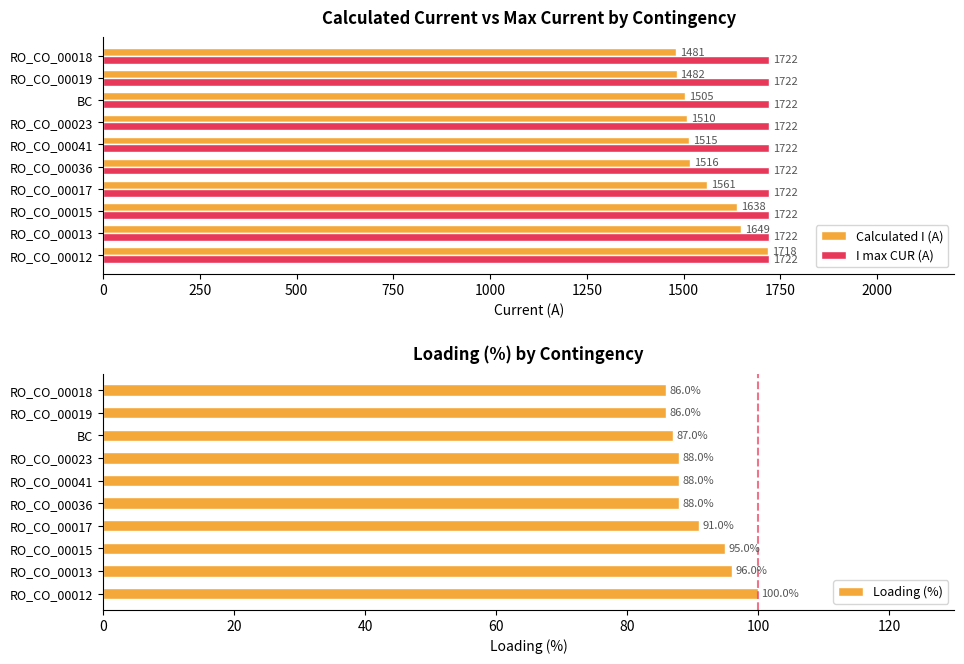

How many values in the Loading (%) series are below 88?

3